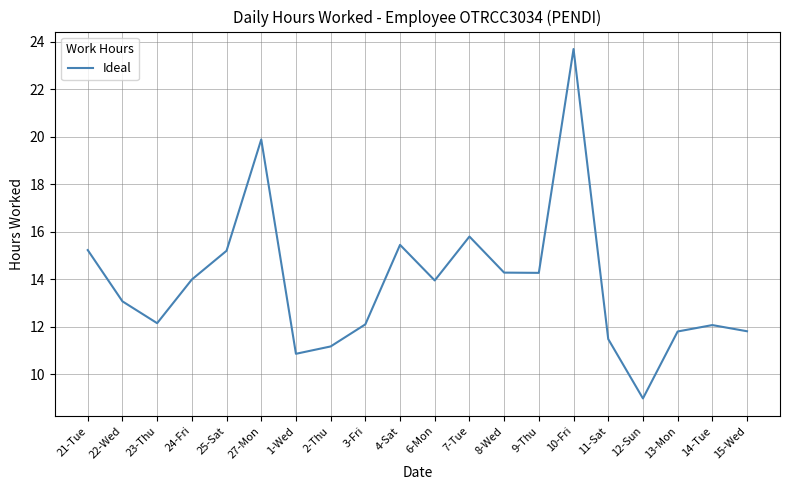

The value at 14-Tue is 18.0. True or false?

False